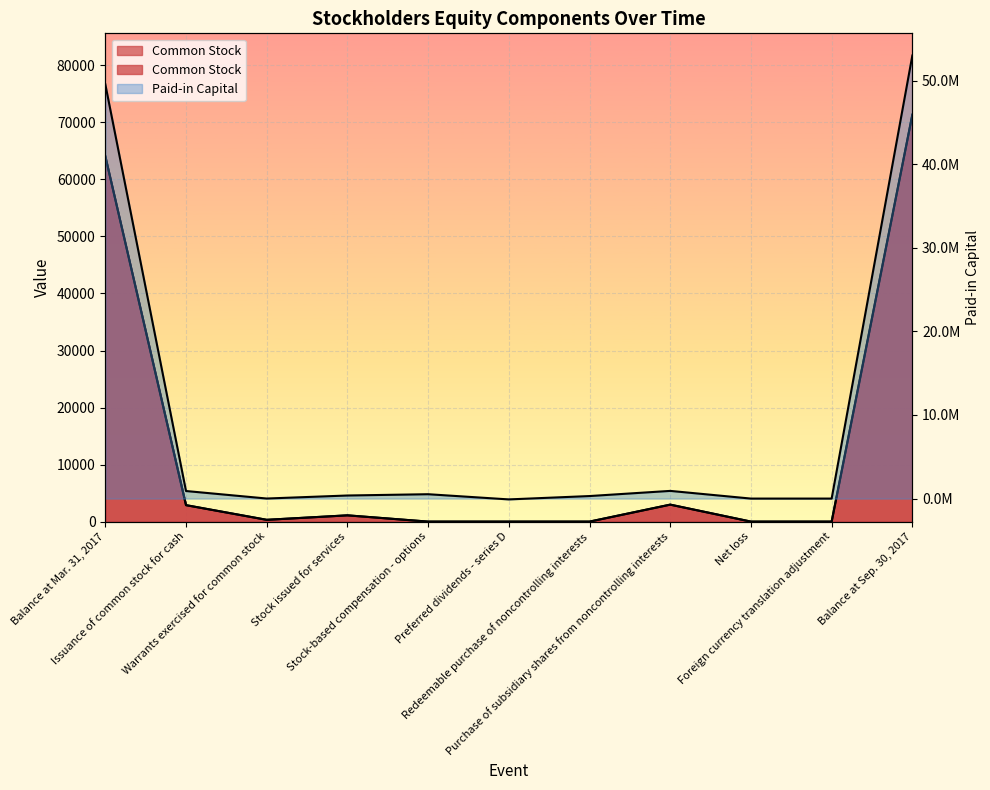

How many interior local peaks does the Common Stock series have?

2